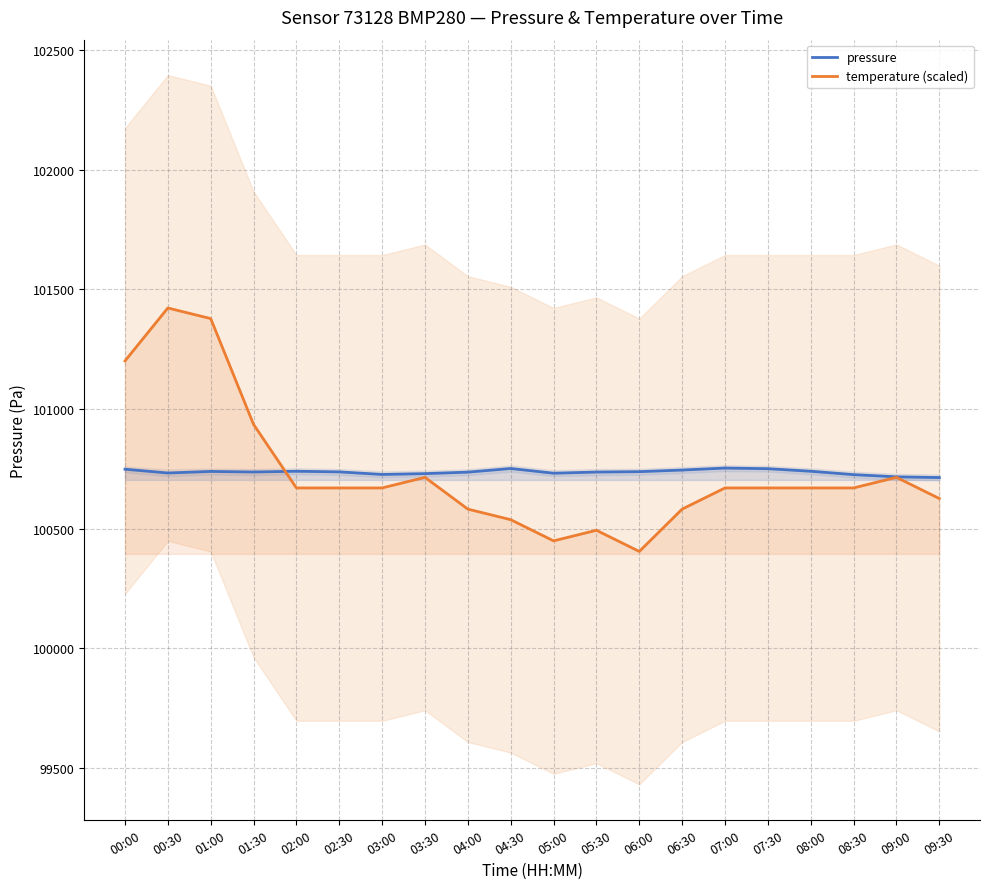

Reading left to right, list all the values displayed in this chart.

pressure: 00:00=100749.0	00:30=100733.2	01:00=100739.7	01:30=100737.3	02:00=100740.5	02:30=100737.8	03:00=100727.1	03:30=100730.5	04:00=100736.7	04:30=100752.0	05:00=100732.2	05:30=100737.1	06:00=100738.8	06:30=100745.5	07:00=100753.8	07:30=100751.2	08:00=100740.5	08:30=100726.3	09:00=100717.1	09:30=100714.2
temperature (scaled): 00:00=101201.4	00:30=101422.6	01:00=101378.4	01:30=100936.1	02:00=100670.7	02:30=100670.7	03:00=100670.7	03:30=100714.9	04:00=100582.2	04:30=100538.0	05:00=100449.5	05:30=100493.7	06:00=100405.3	06:30=100582.2	07:00=100670.7	07:30=100670.7	08:00=100670.7	08:30=100670.7	09:00=100714.9	09:30=100626.4